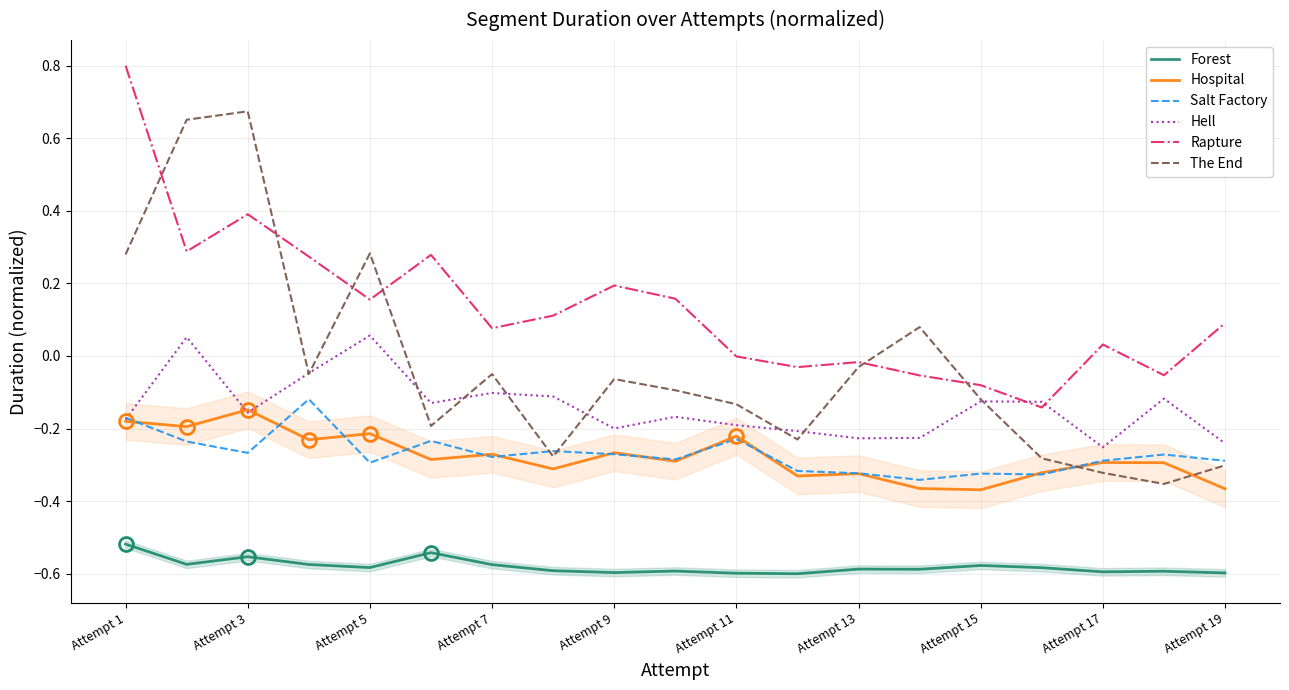

Rank the series by their maximum value, from lowest to highest.

Forest, Hospital, Salt Factory, Hell, The End, Rapture